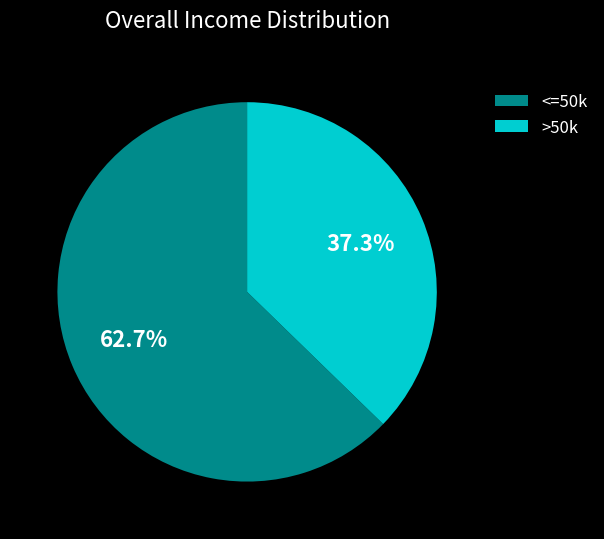

Is there a majority slice in this chart?

Yes